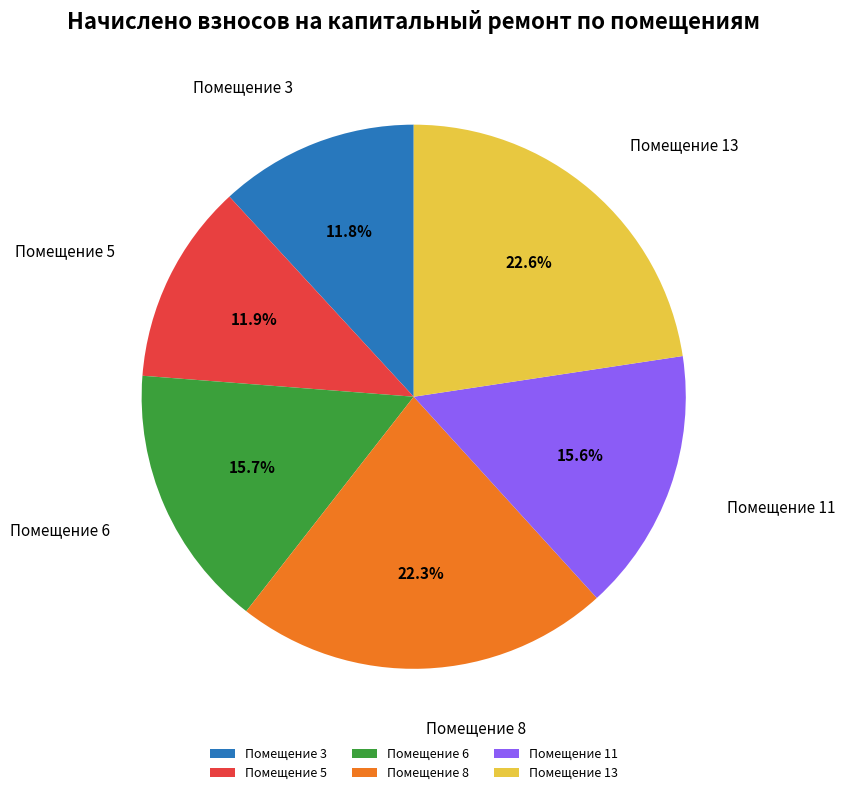

Is Помещение 11 the majority of the pie?

No